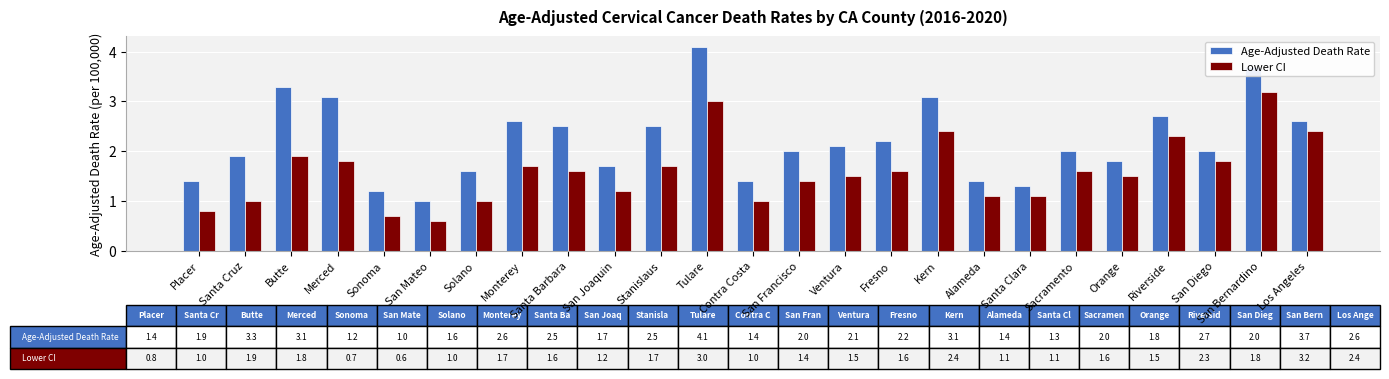

Rank the series by their average value, from lowest to highest.

Lower CI, Age-Adjusted Death Rate